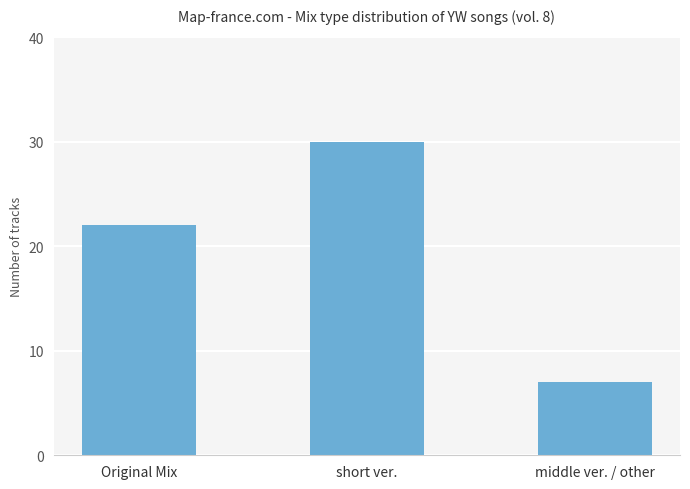

Reading left to right, list all the values displayed in this chart.

22	30	7